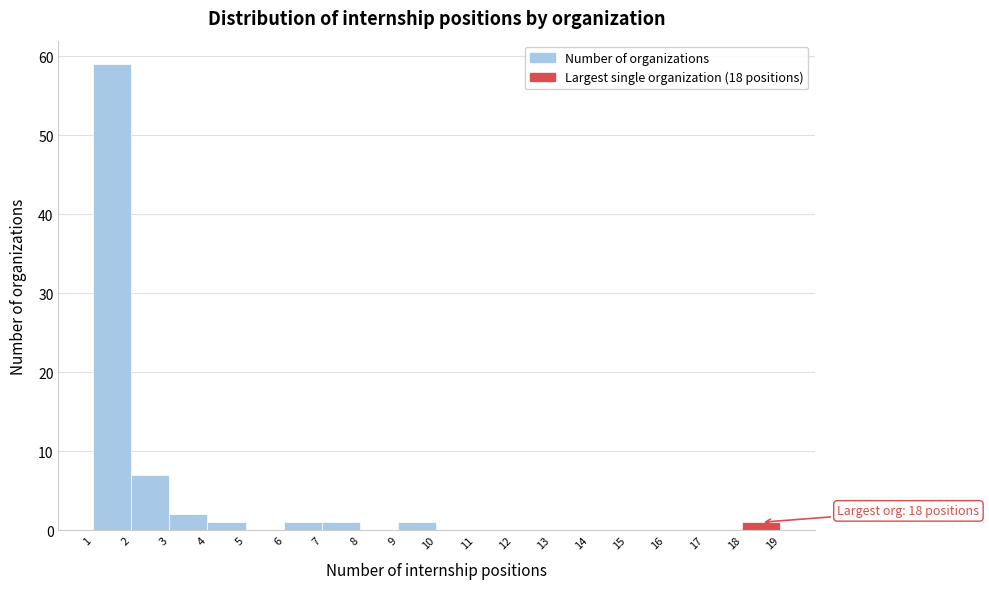

Which range on the x-axis has the tallest bar?

1 to 2